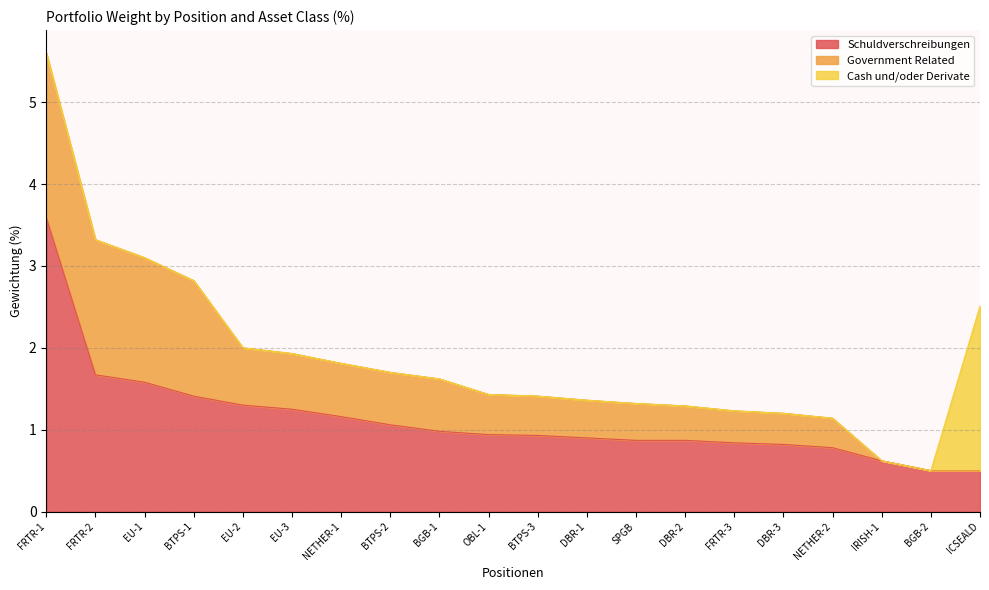

Which category has the lowest value in the Government Related series?

IRISH-1